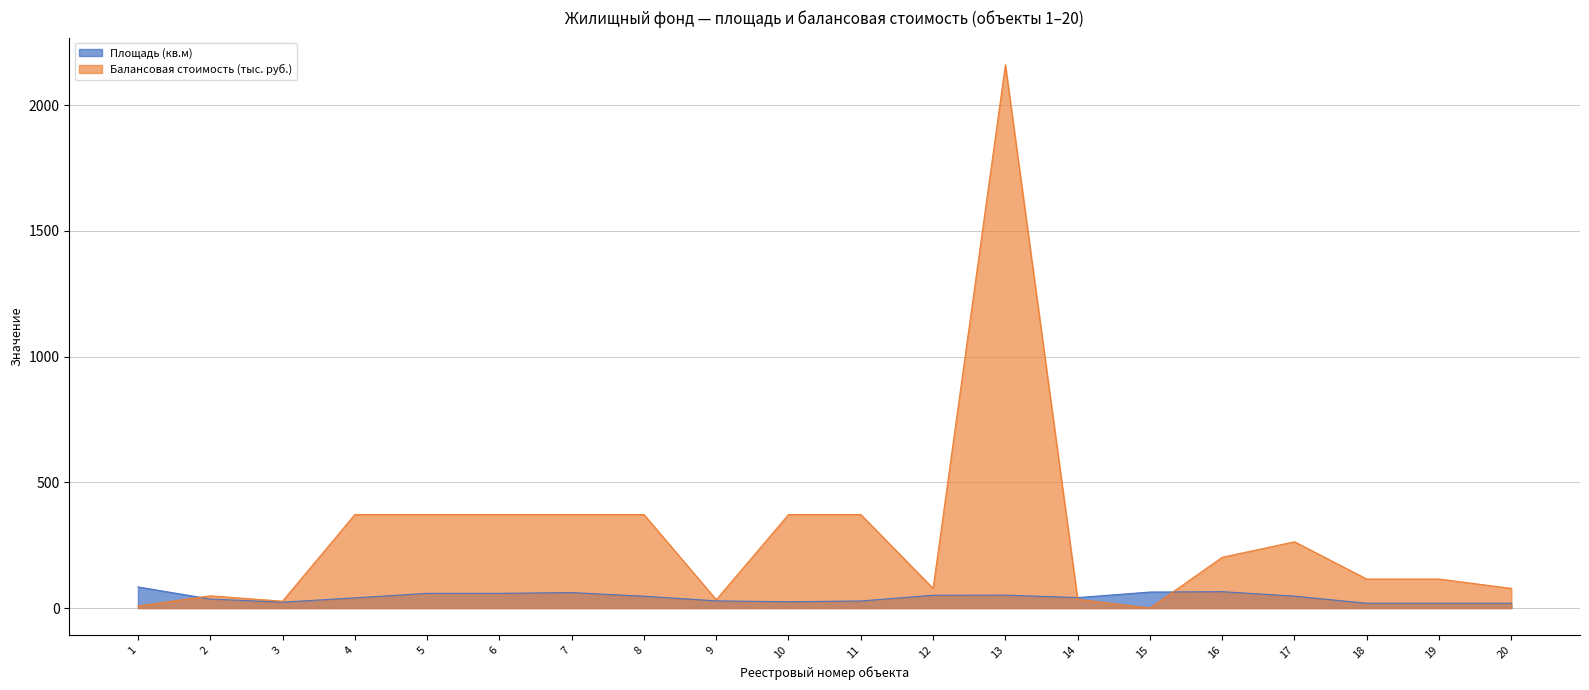

The value of Площадь (кв.м) at 15 is 29.3. True or false?

False